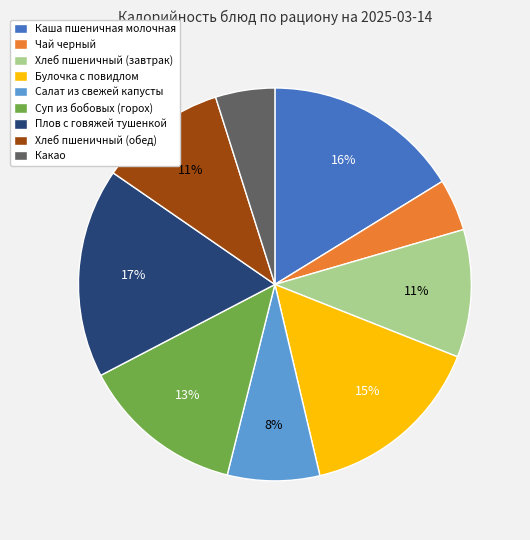

To the nearest percent, what portion does Хлеб пшеничный (обед) represent?

11%